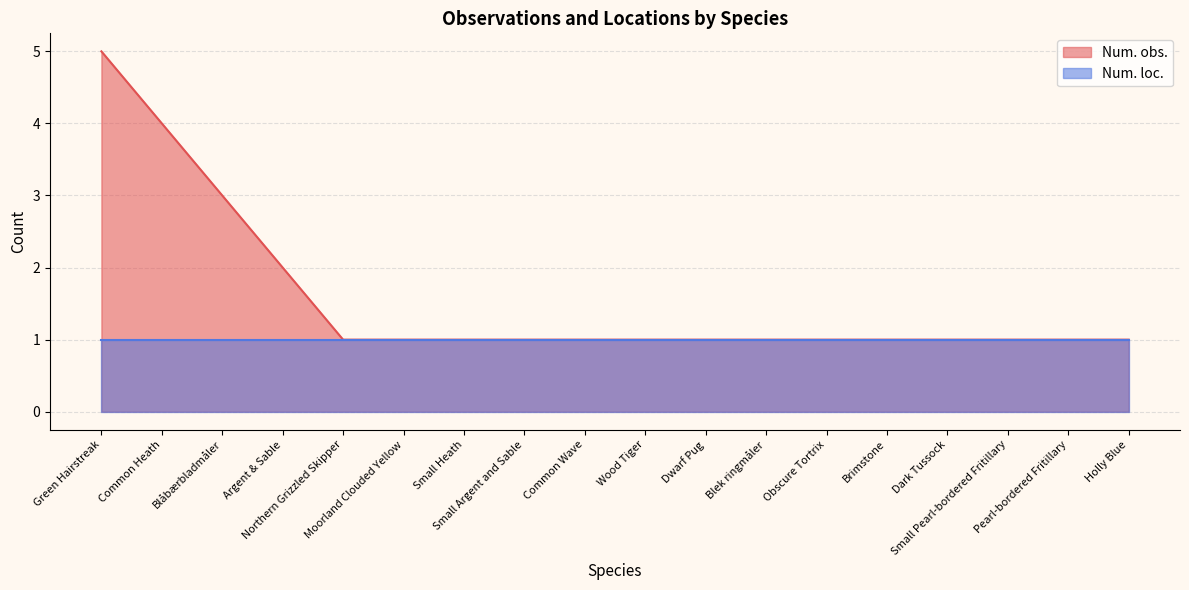

What is the value of the 3rd point from the left?

3